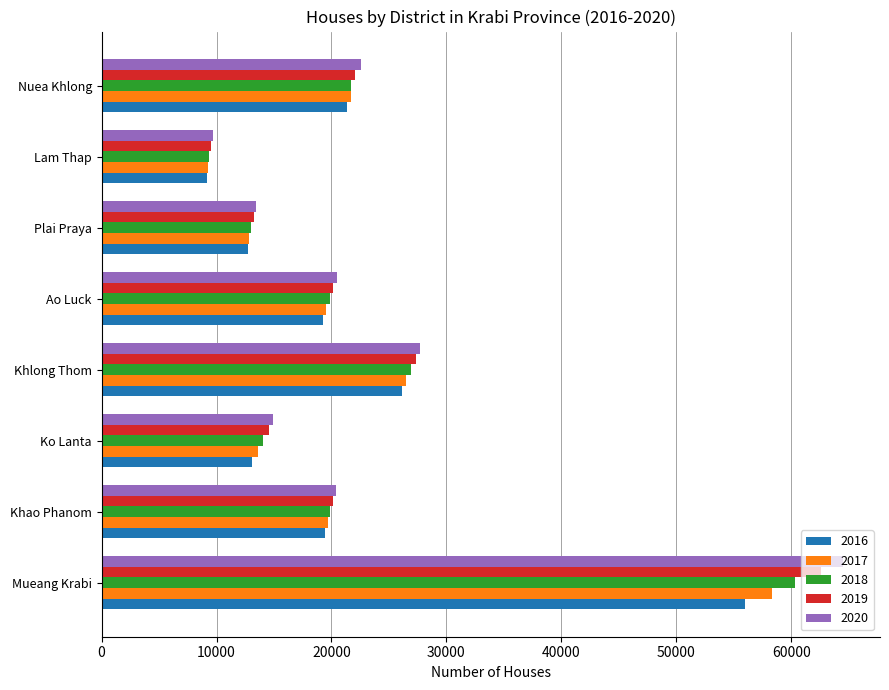

Is the value of 2019 at Nuea Khlong greater than the value of 2016 at Khlong Thom?

No